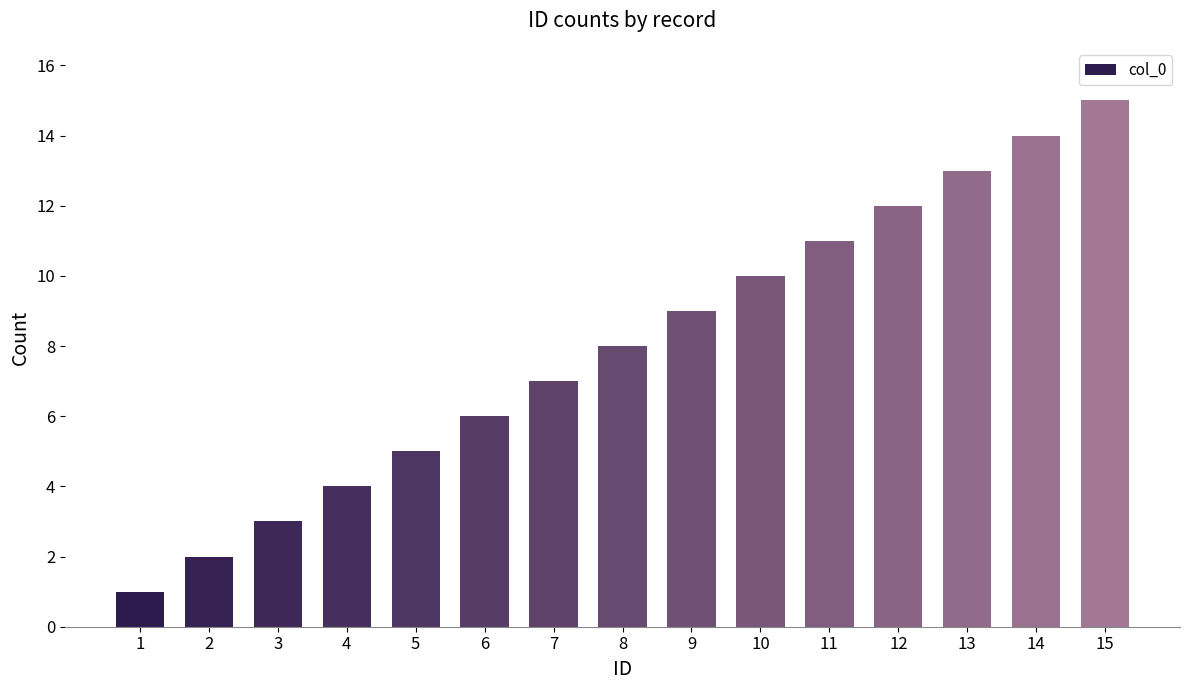

List the labels in order of value, smallest first.

1, 2, 3, 4, 5, 6, 7, 8, 9, 10, 11, 12, 13, 14, 15